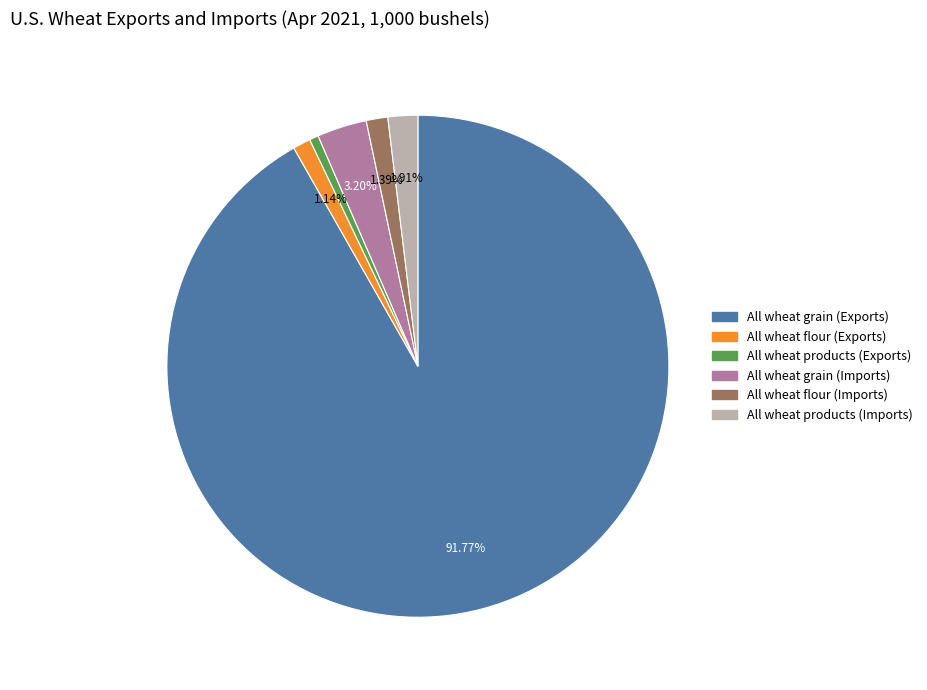

Count the number of slices in the pie.

6